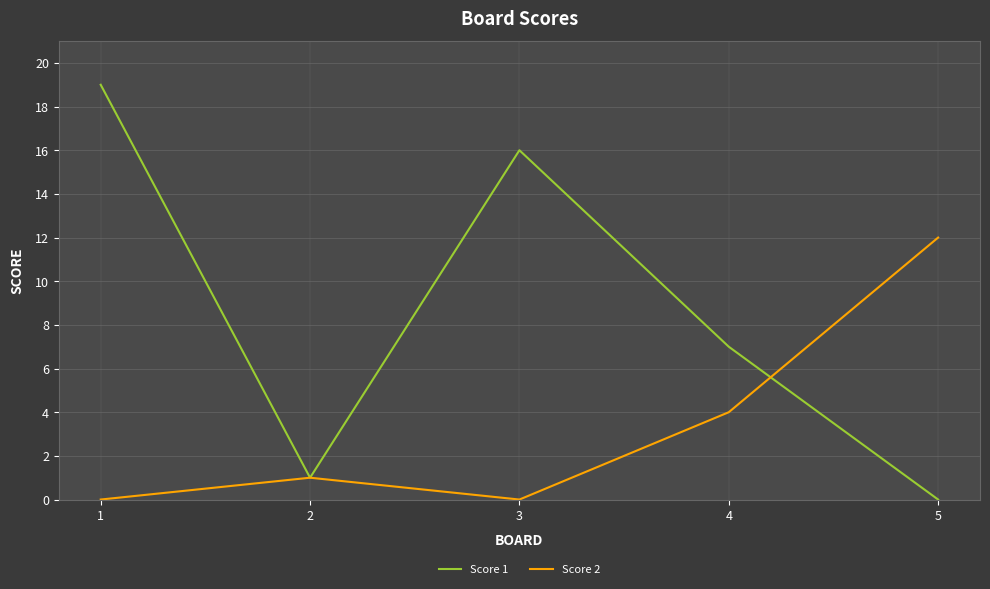

What is the difference between the highest and lowest values at 3?

16